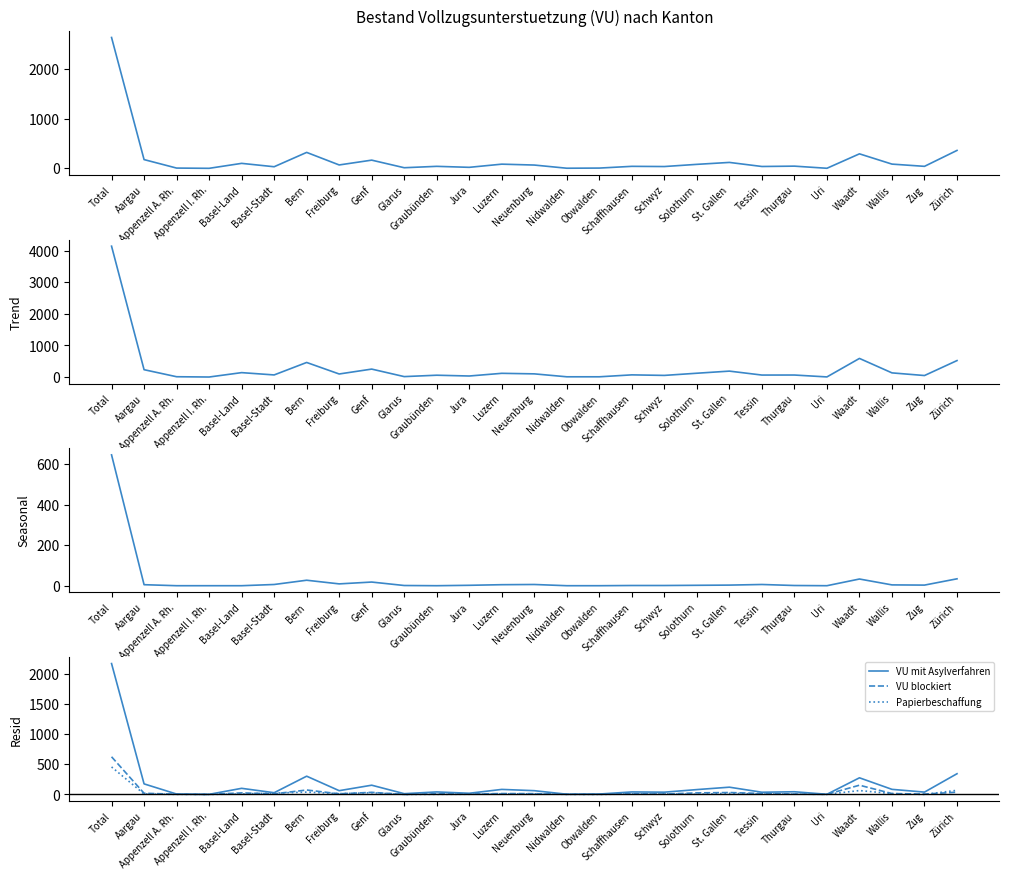

What is the difference between the maximum and second lowest values in the Total Auslaender series?

4143